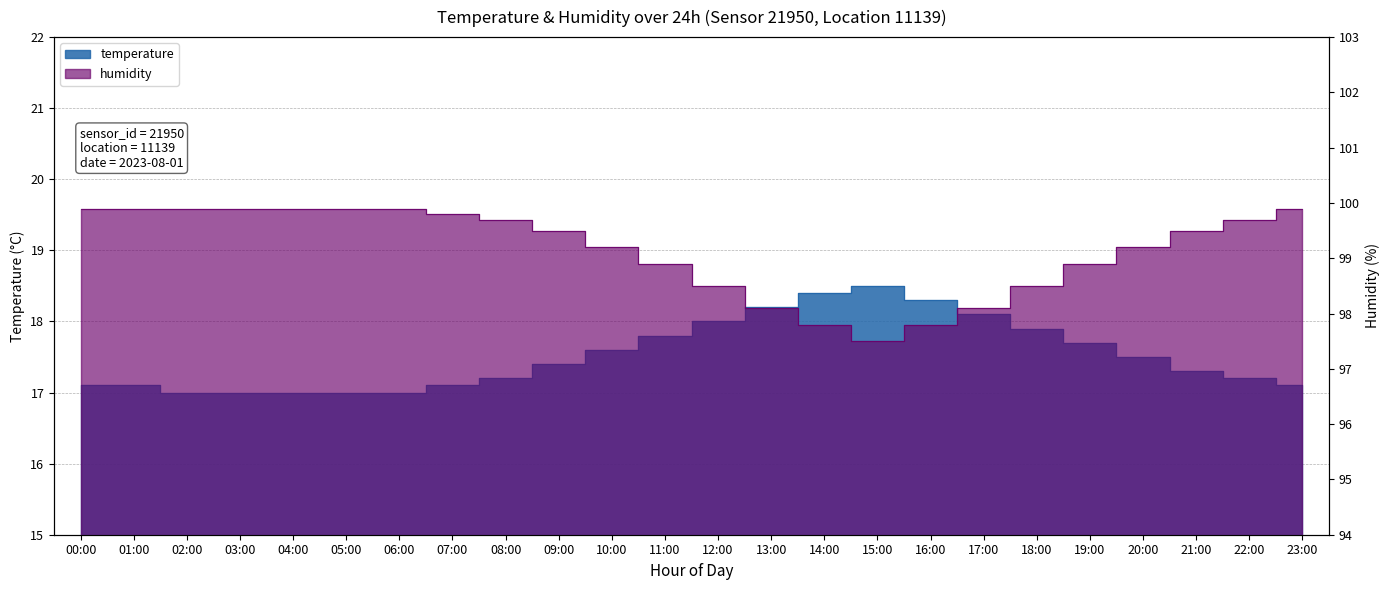

List the series in order of their peak value, highest first.

humidity, temperature